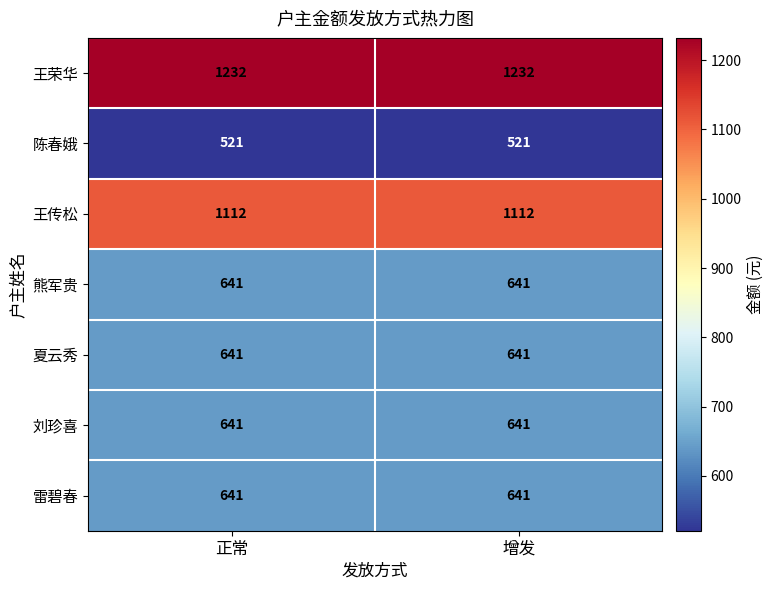

What is the difference between the highest and lowest values at 增发?

711